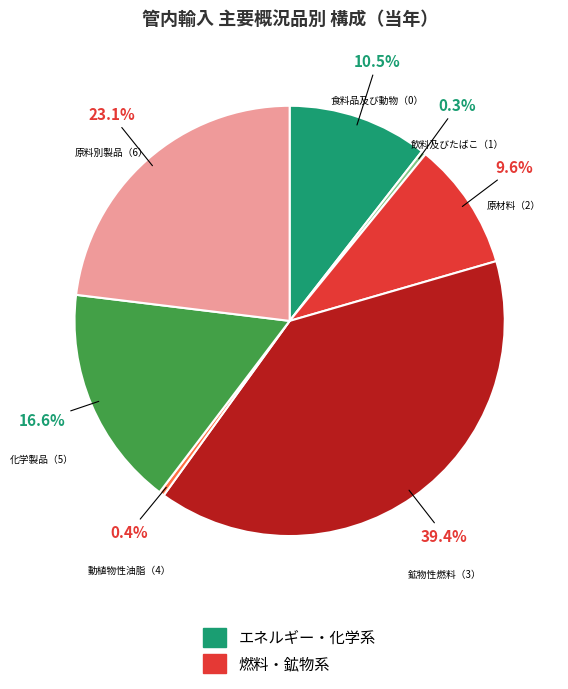

Which slice is the largest?

鉱物性燃料（3）